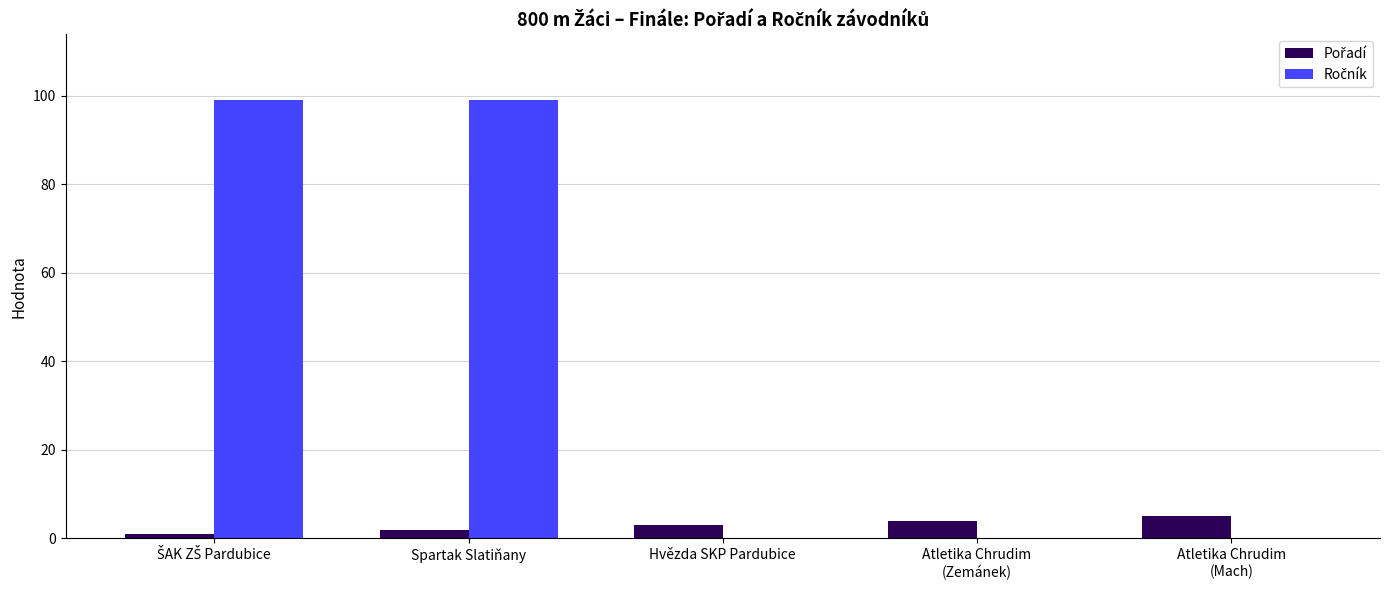

How many groups of bars are there?

5